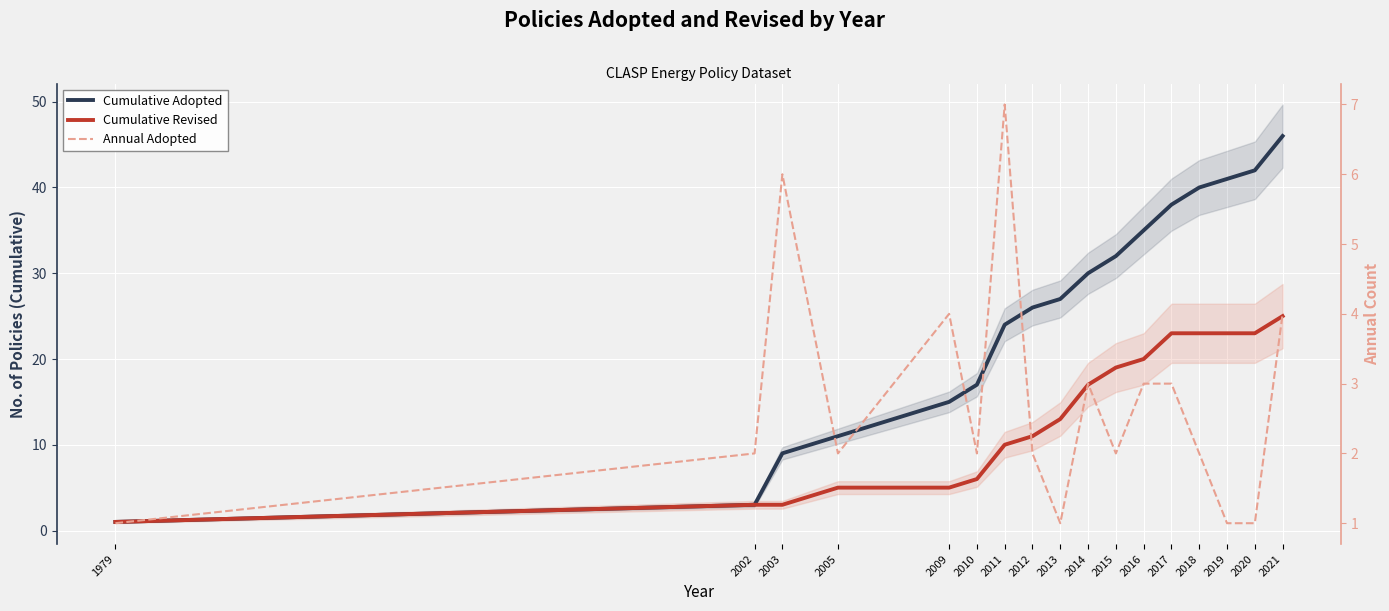

At which category is the sum across all series the highest?

2021